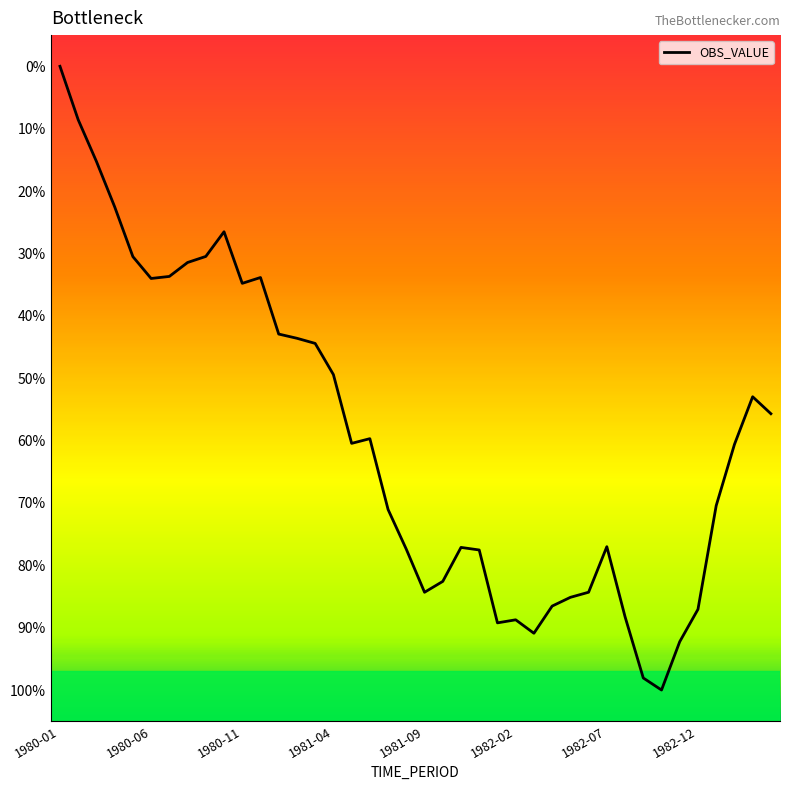

Is this an area chart (filled region under the line)?

No